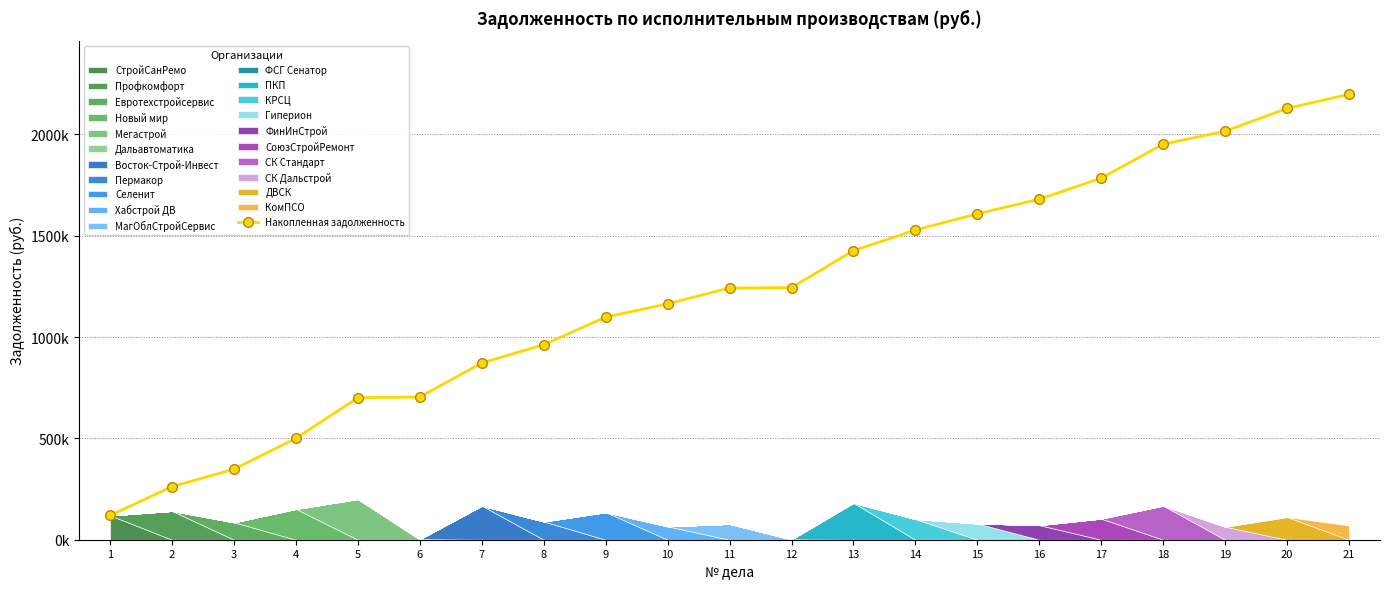

How many lines are shown in the chart?

1